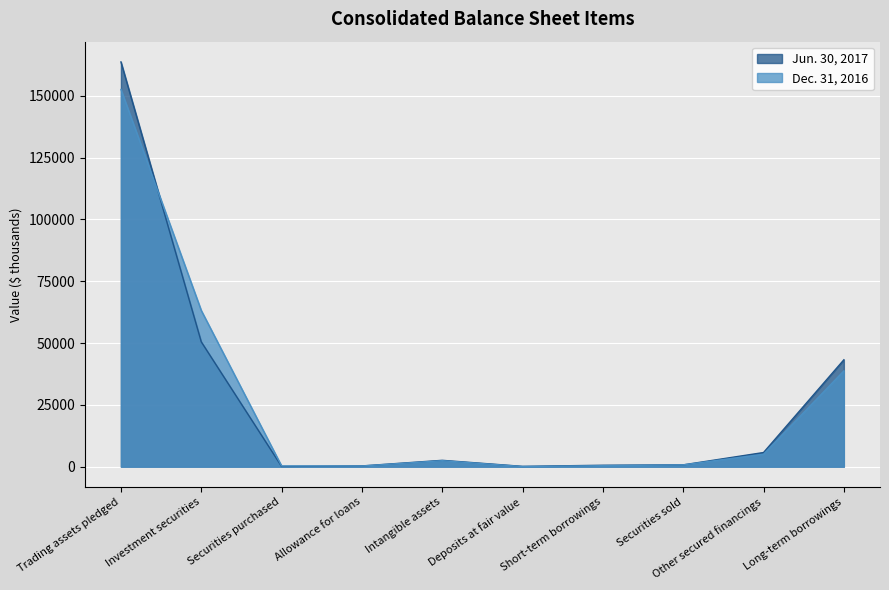

Which series ends up on top after the final intersection of Dec. 31, 2016 and Jun. 30, 2017?

Jun. 30, 2017